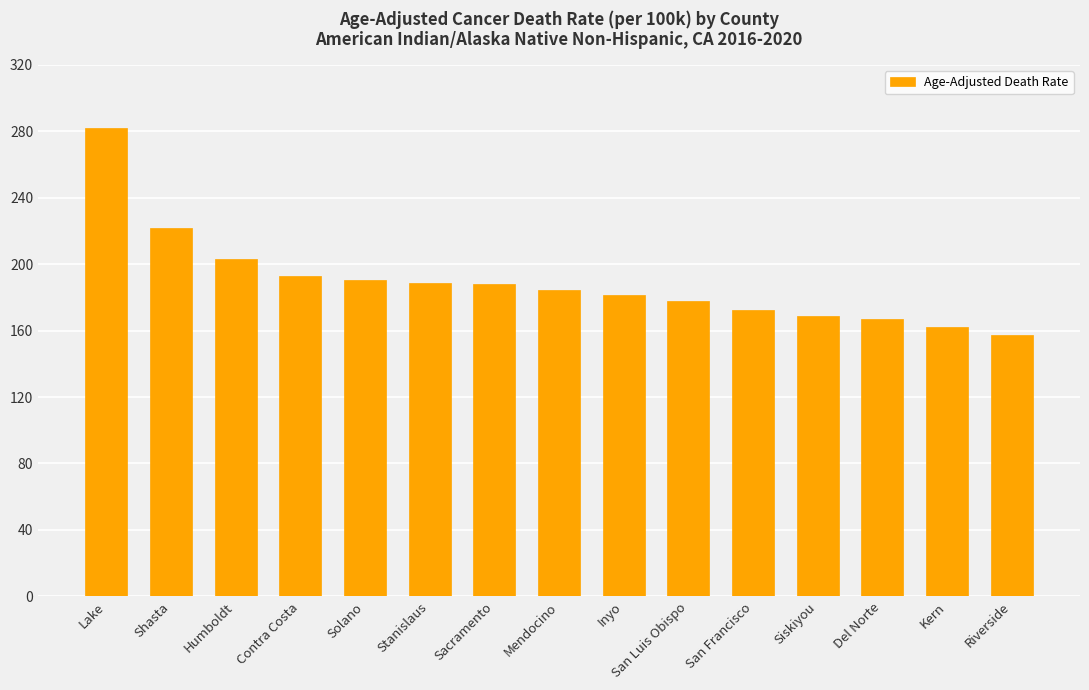

What is the approximate value at Kern?

162.3